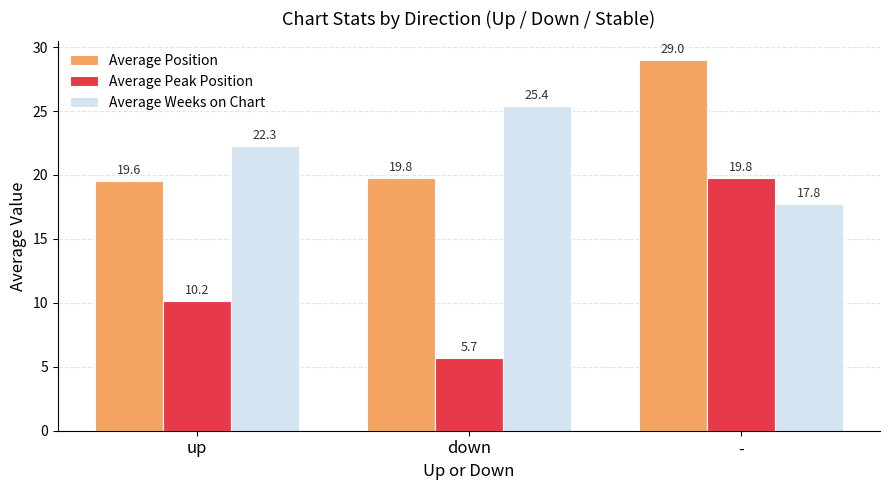

What is the difference between the highest and lowest values at down?

19.7